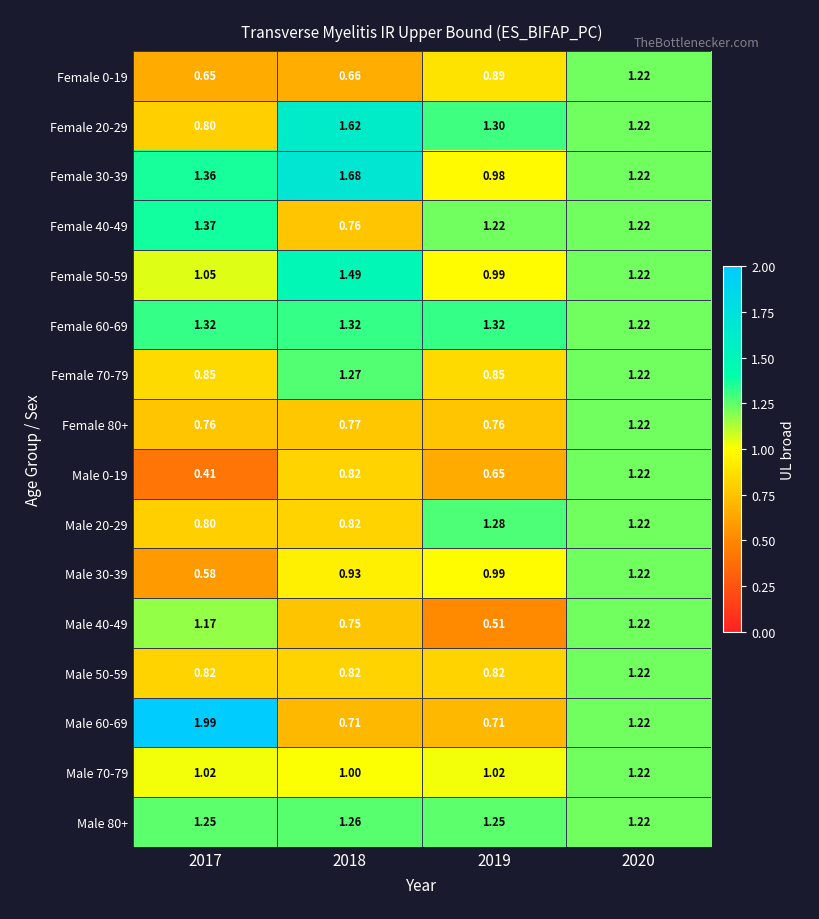

Which series has the largest range (max minus min)?

Male 60-69